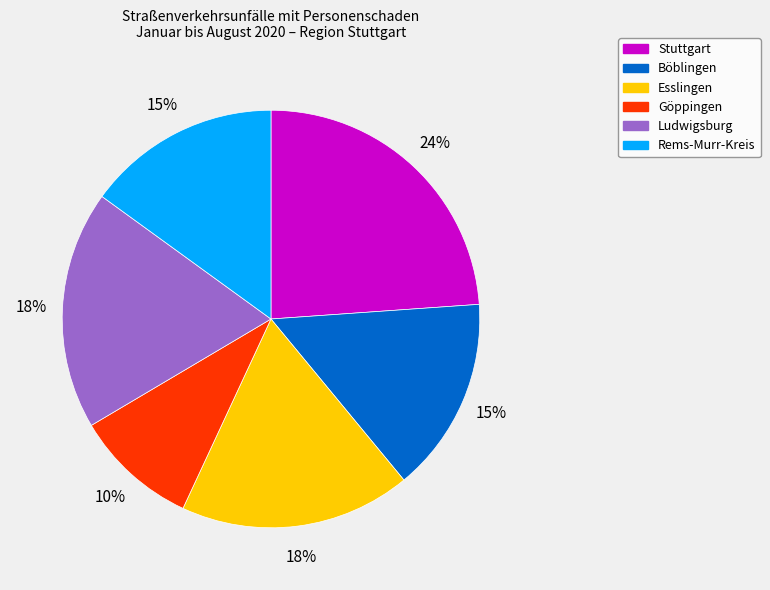

To the nearest percent, what is the difference between the largest and smallest slice percentages?

14%